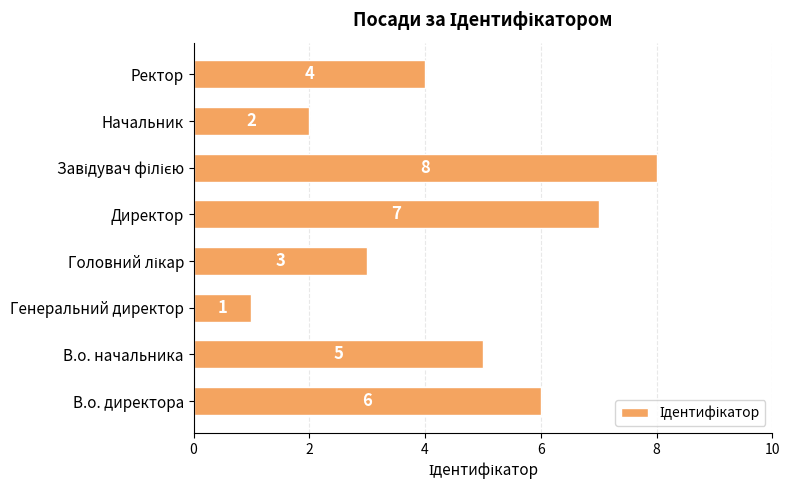

Reading bottom to top, what are all the values shown in this chart?

6	5	1	3	7	8	2	4